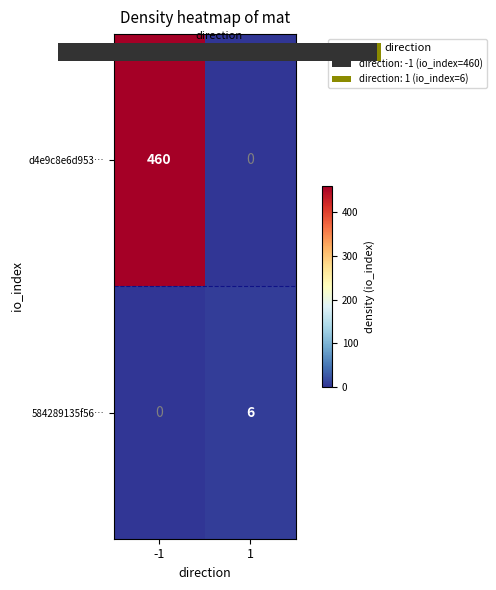

The value of d4e9c8e6d953… at -1 is 668. True or false?

False